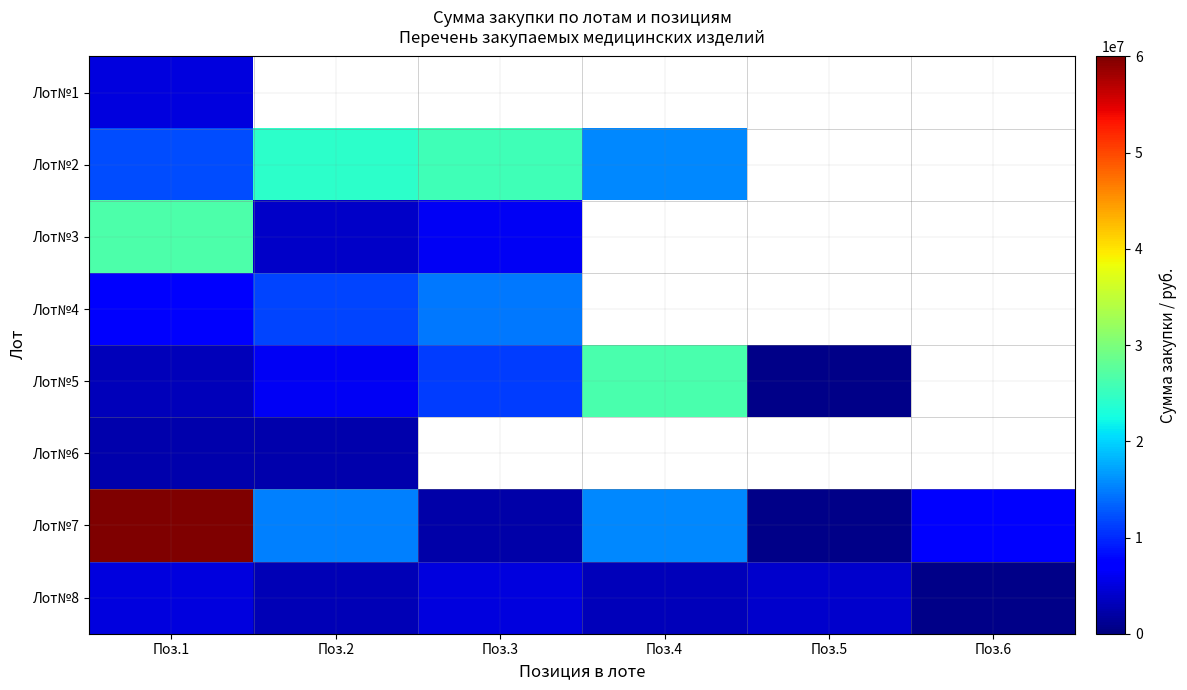

List the series in order of their peak value, highest first.

Лот№7, Лот№3, Лот№5, Лот№2, Лот№4, Лот№8, Лот№1, Лот№6